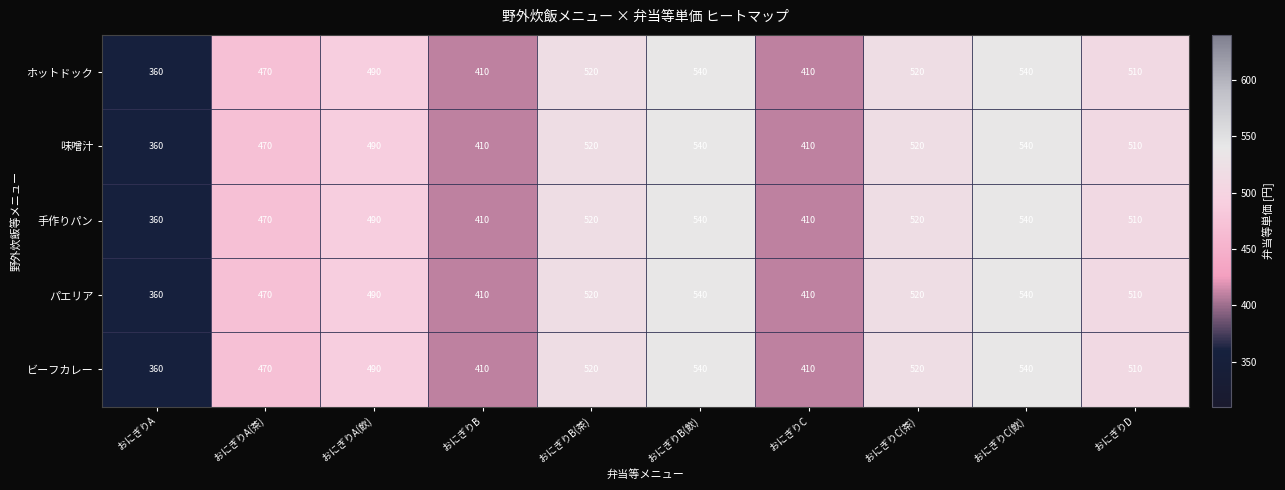

What is the minimum value for ホットドック?

360